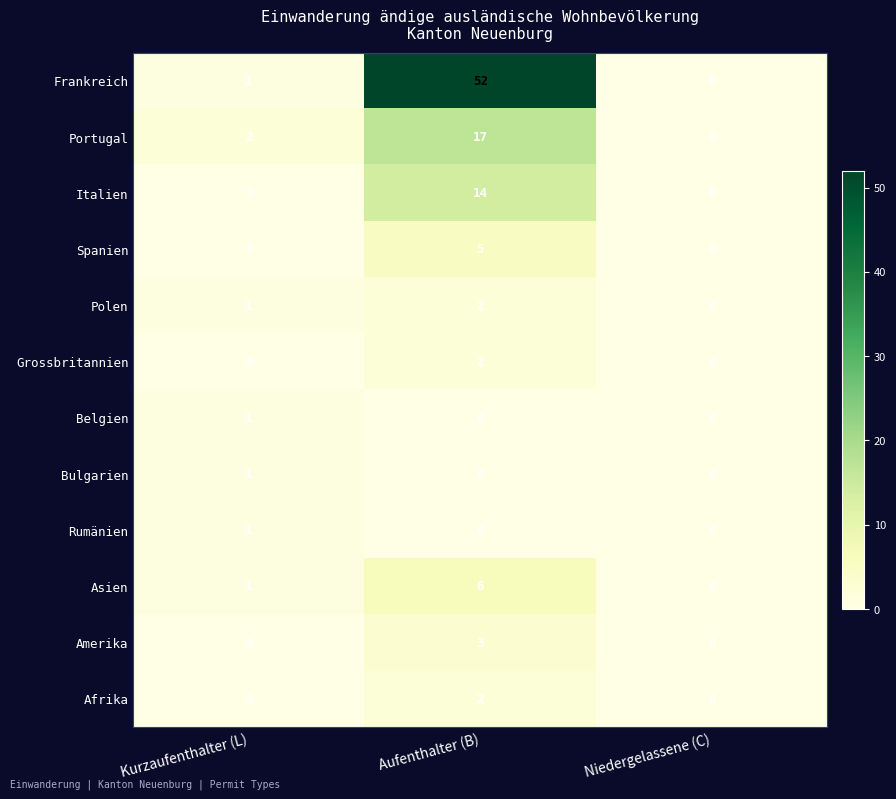

The Rumänien series shows 0 at Niedergelassene (C). True or false?

True